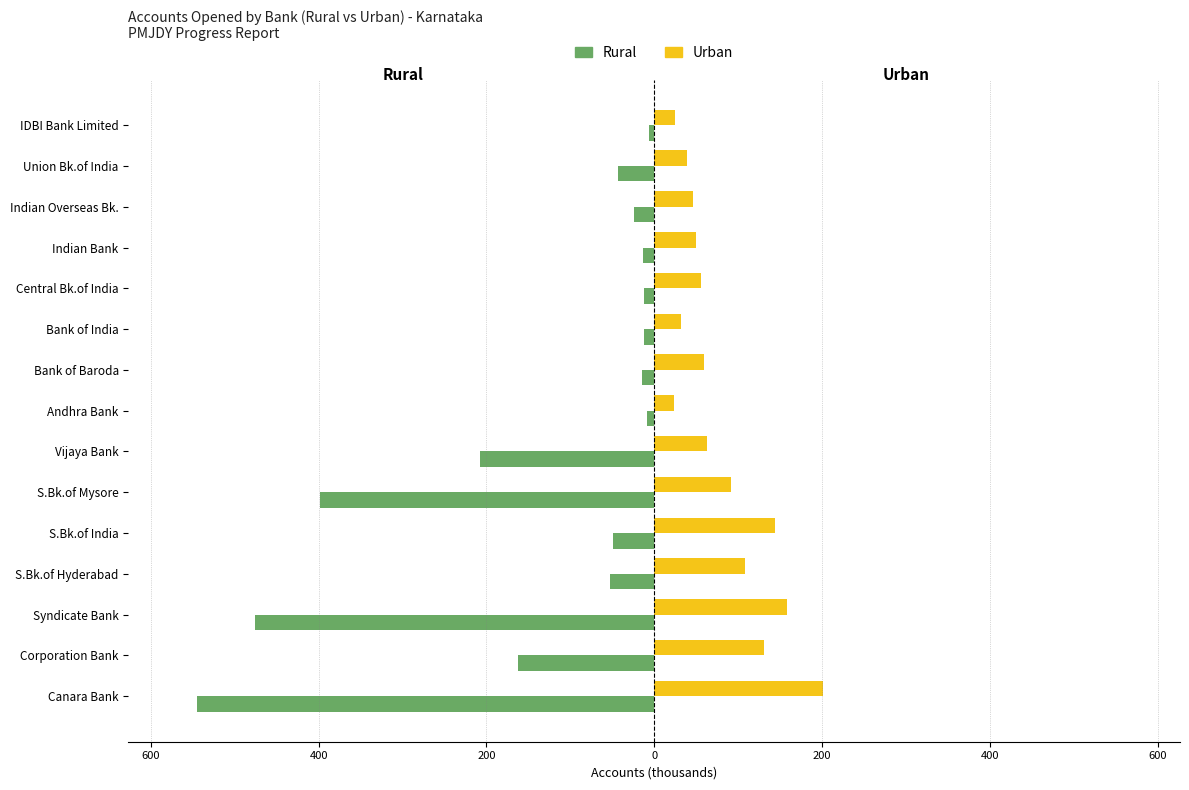

What are all the series names shown in the legend?

Rural, Urban